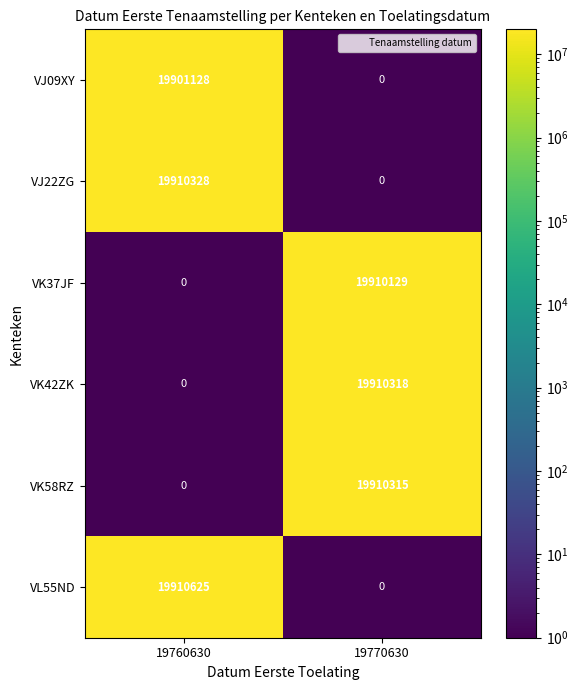

What is the greatest value displayed?

19910625